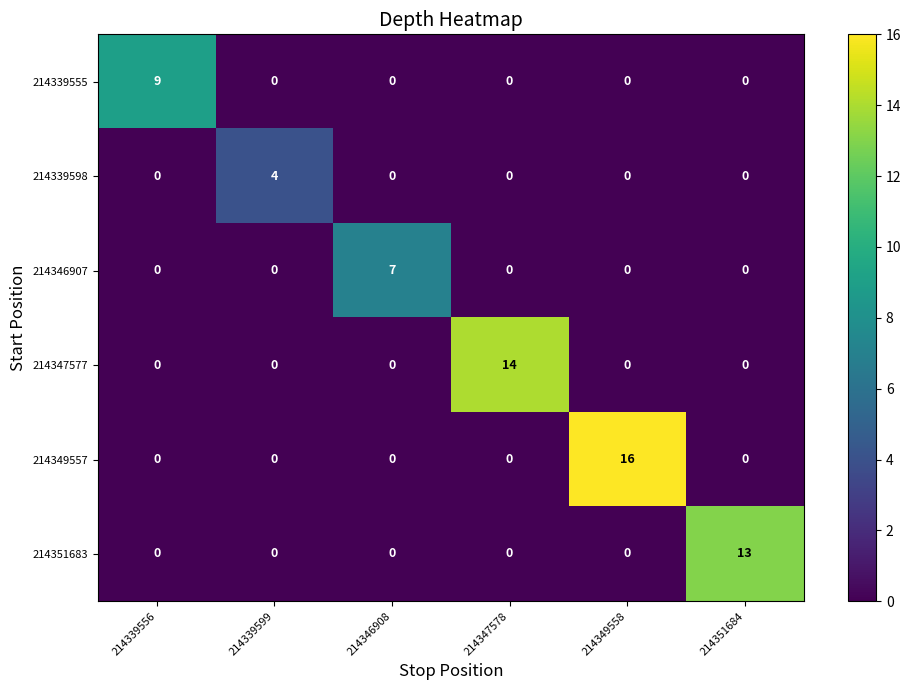

What is the total value across all series at 214339556?

9